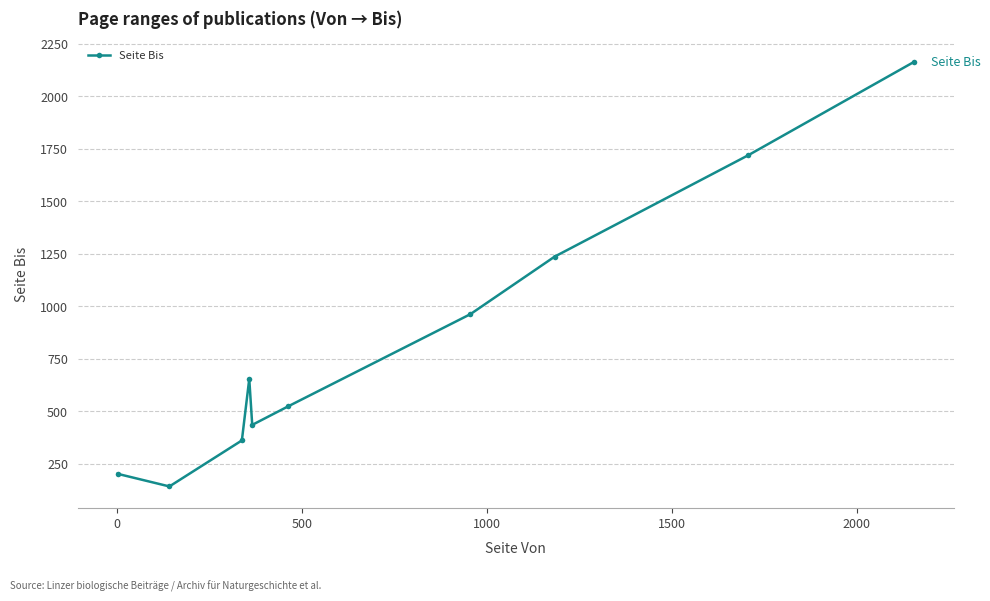

What is the value of the 10th point from the left?

2163